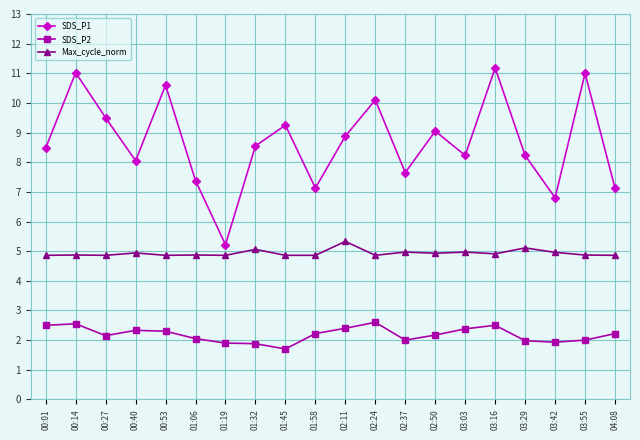

What is the label of the 6th point from the right?

03:03